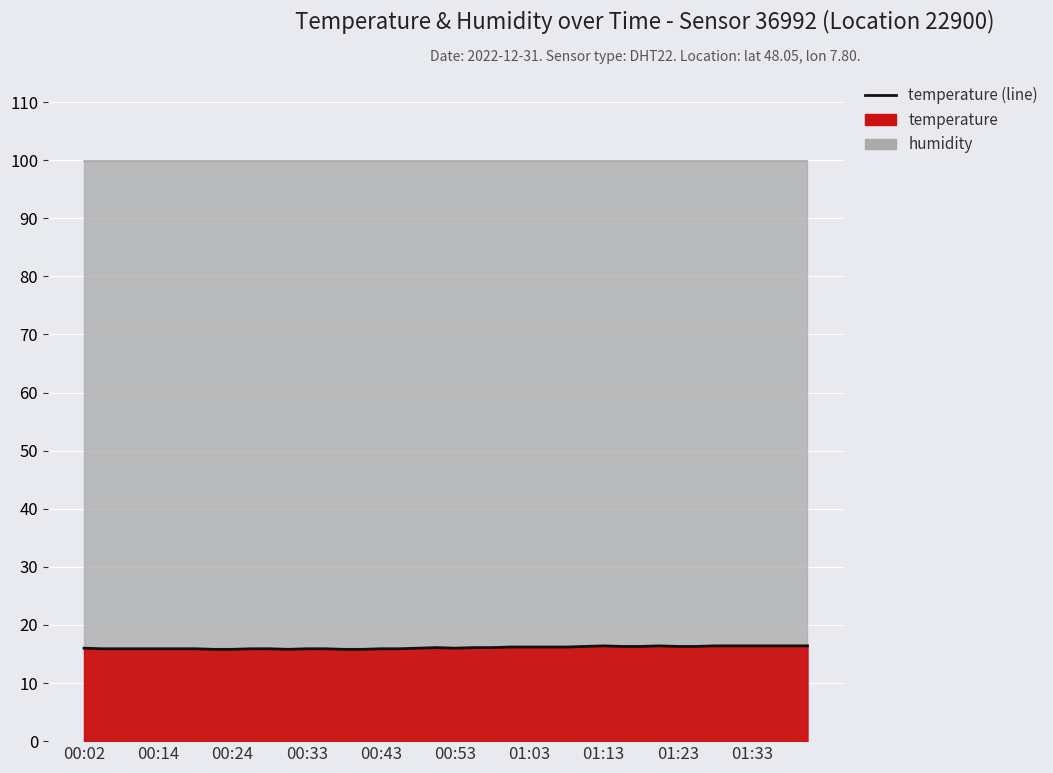

Which has a higher value, 20 or 37?

37